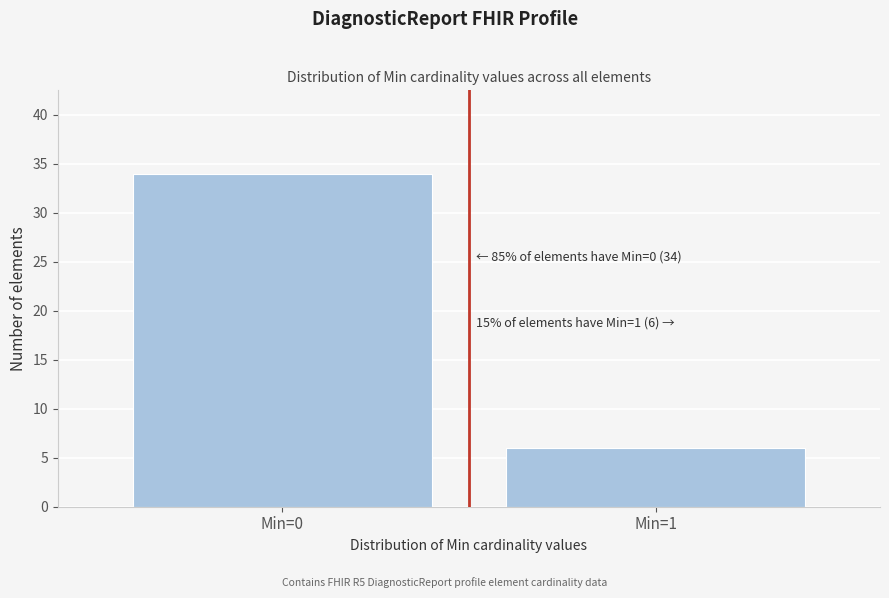

Reading right to left, list all the values displayed in this chart.

Min=1=6	Min=0=34